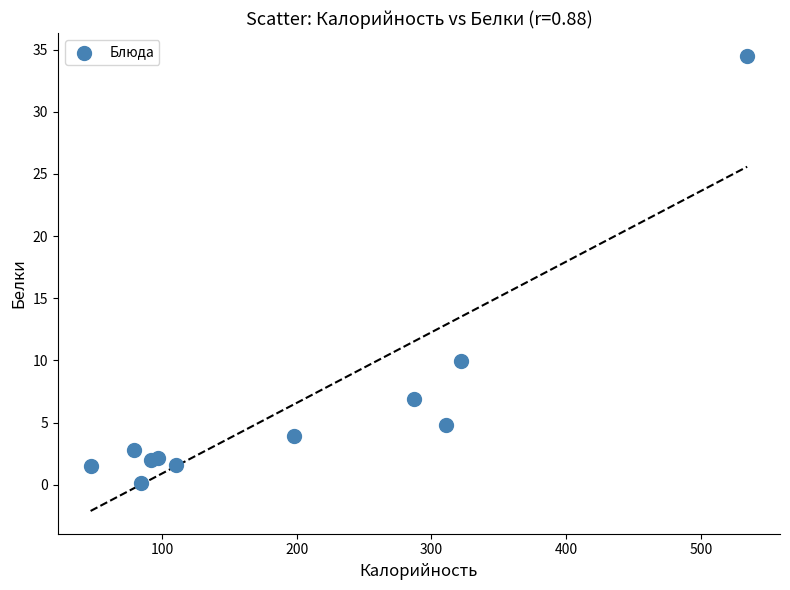

What Y value in the scatter plot is closest to 17?

10.0